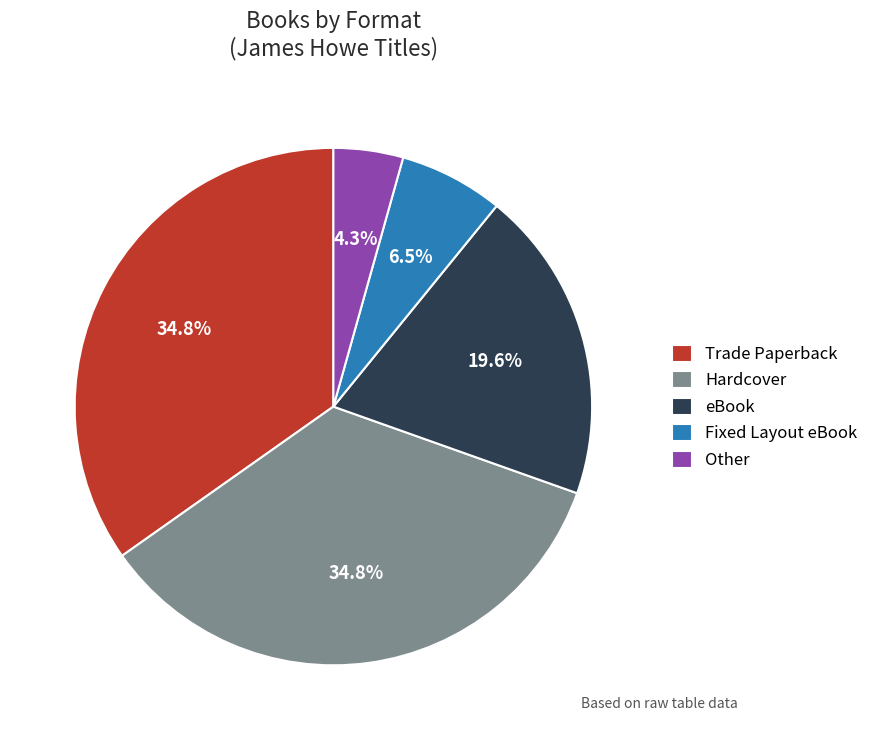

To the nearest percent, what is the difference between the Fixed Layout eBook and eBook slice percentages?

13%